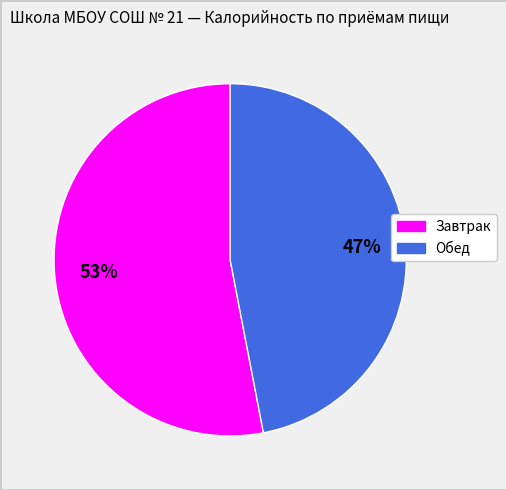

Rank the categories by value from highest to lowest.

Завтрак, Обед